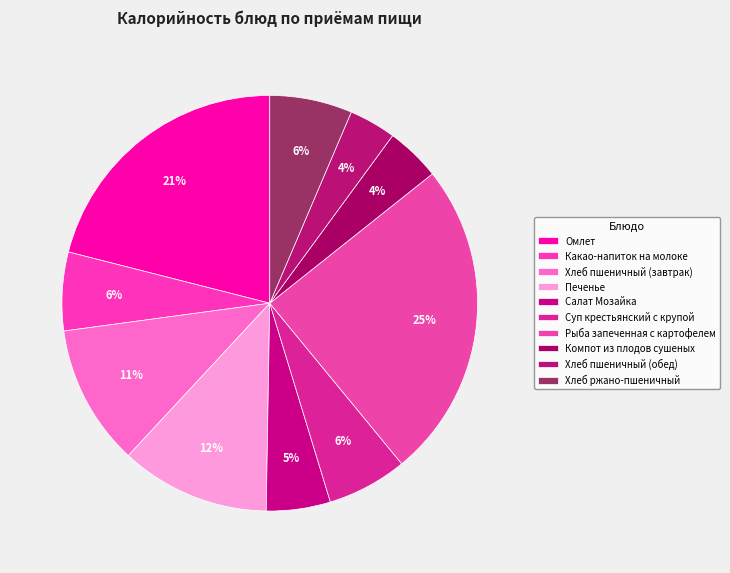

Which category has the smallest portion of the pie?

Хлеб пшеничный (обед)